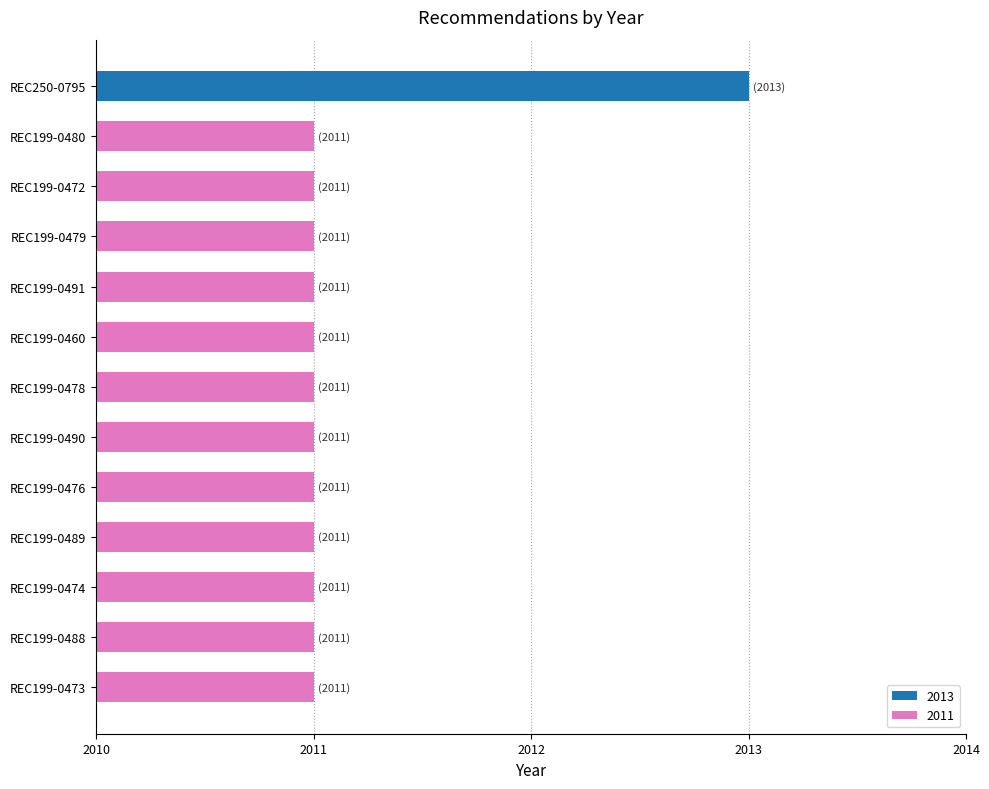

What is the difference between the maximum and minimum values?

2